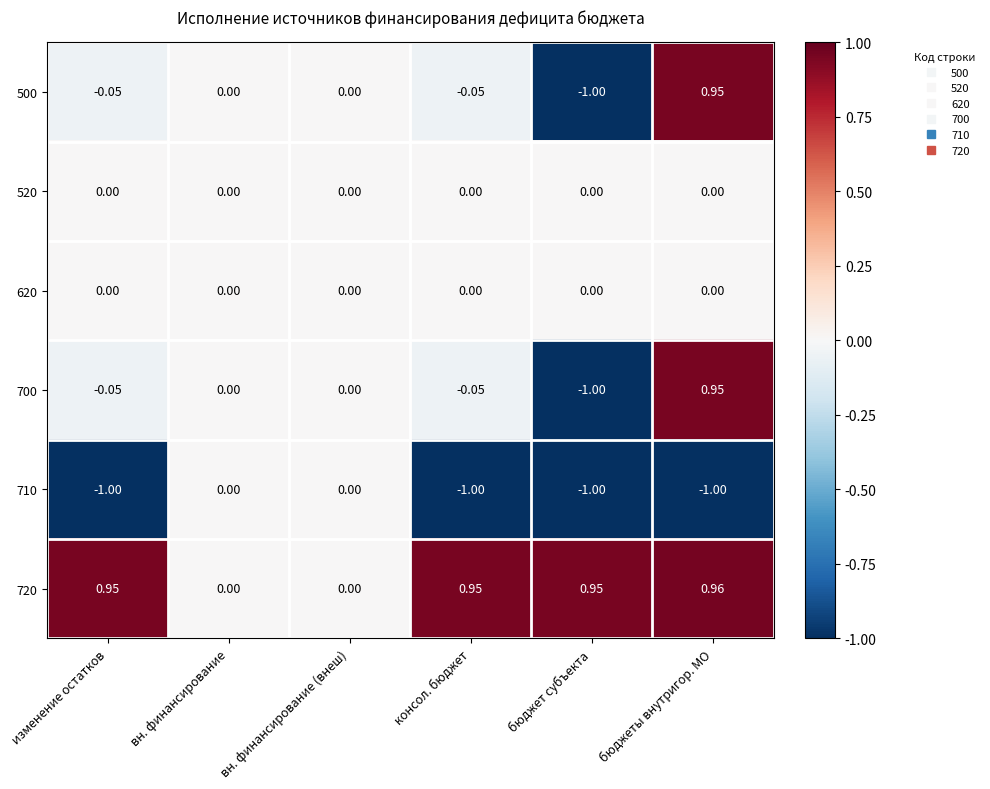

At which label does 700 reach its minimum?

бюджет субъекта